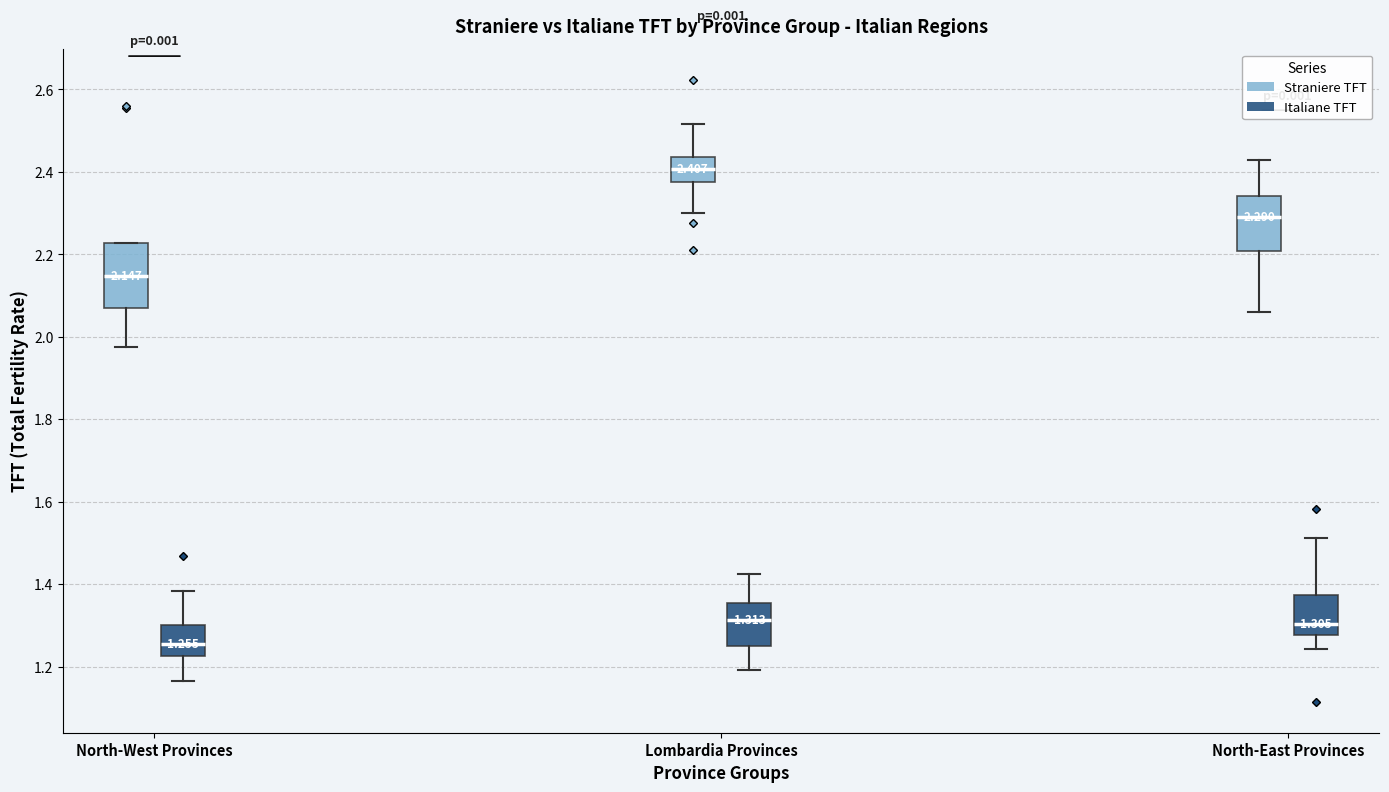

Comparing the boxes themselves (not the whiskers), which one is the tallest?

North-West Provinces (Straniere TFT)